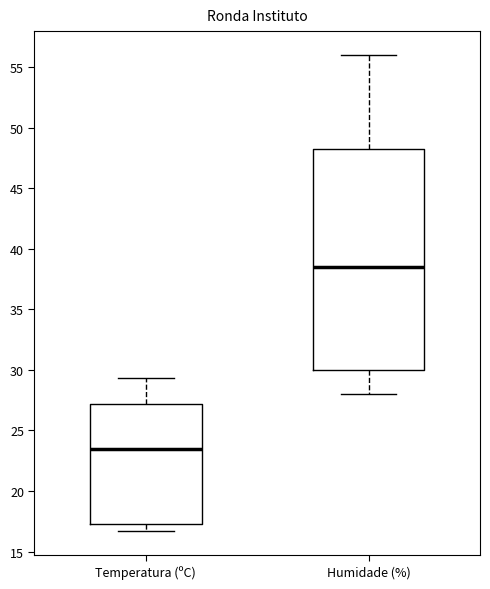

Reading left to right, transcribe this box plot: for each box, give where its median line is, the range the box spans, and where its two whiskers end, as read against the y-axis. The values are not printed on the chart, so give them approximately, as read against the axis.

Temperatura (ºC): median 23.5, box 17.5 to 27.0, whiskers 16.5 to 29.5
Humidade (%): median 38.5, box 30.0 to 48.5, whiskers 28.0 to 56.0